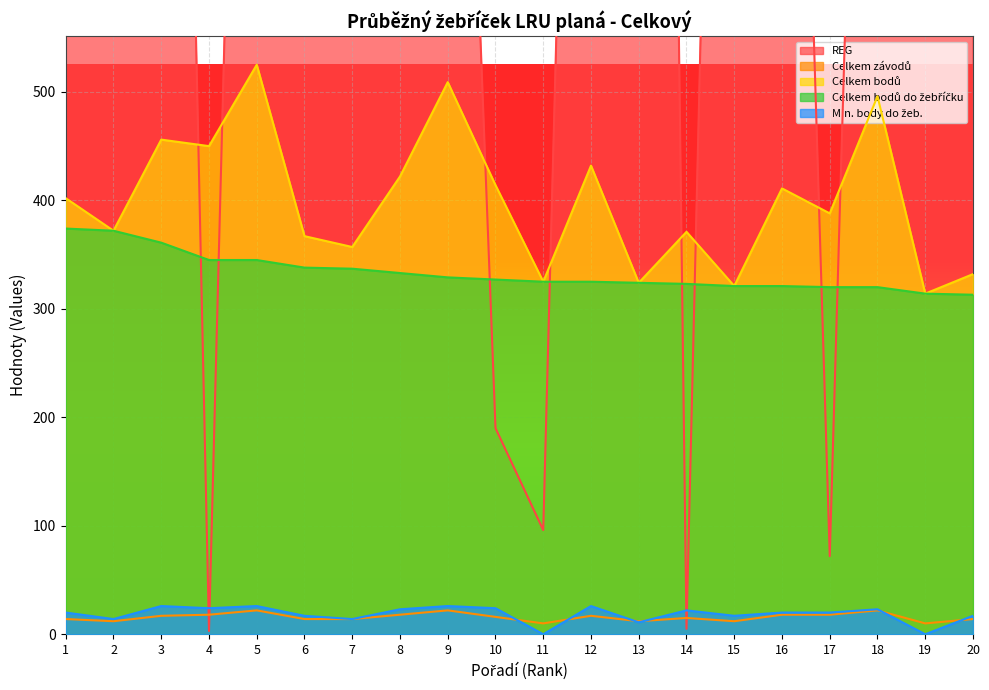

At 15, list the series in order from largest to smallest.

REG, Celkem bodů, Celkem bodů do žebříčku, Min. body do žeb., Celkem závodů